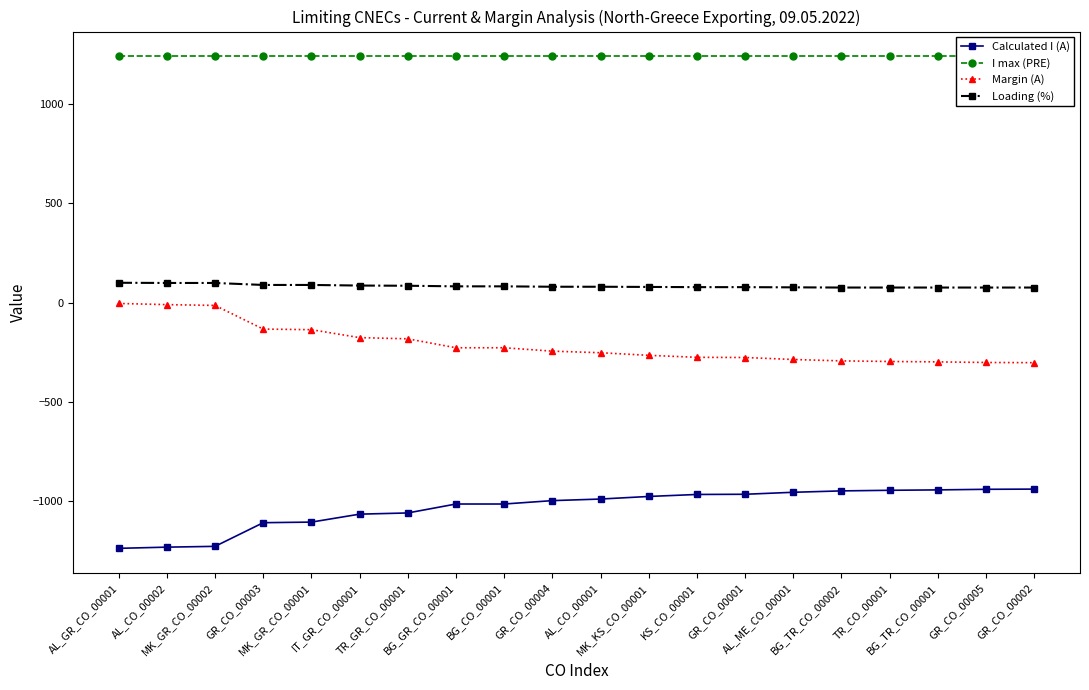

What is the difference between the highest and lowest values at BG_CO_00001?

2253